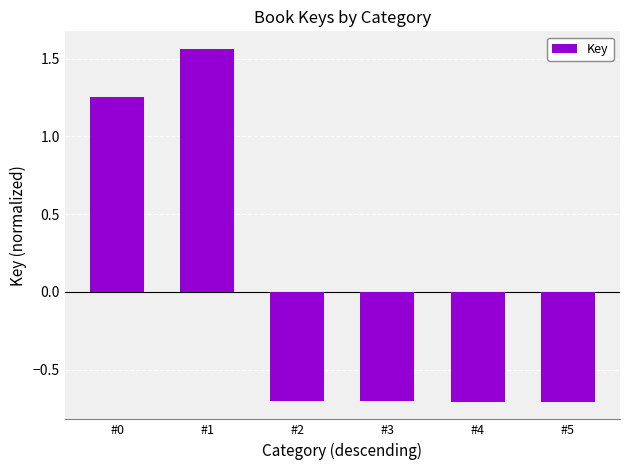

What is the change in value from #1 to #2?

-2.3